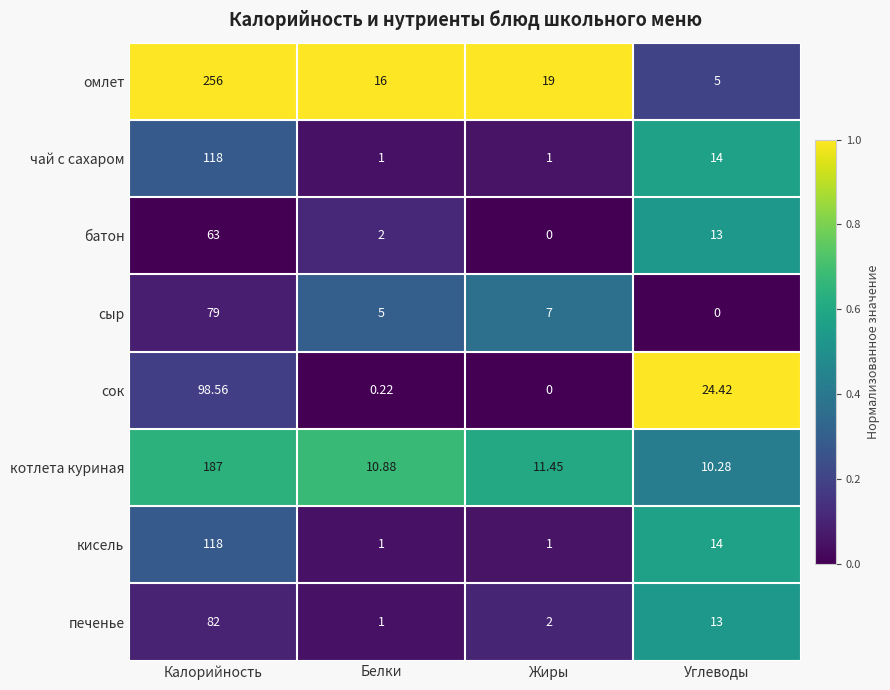

Which series has the largest total across all categories?

омлет